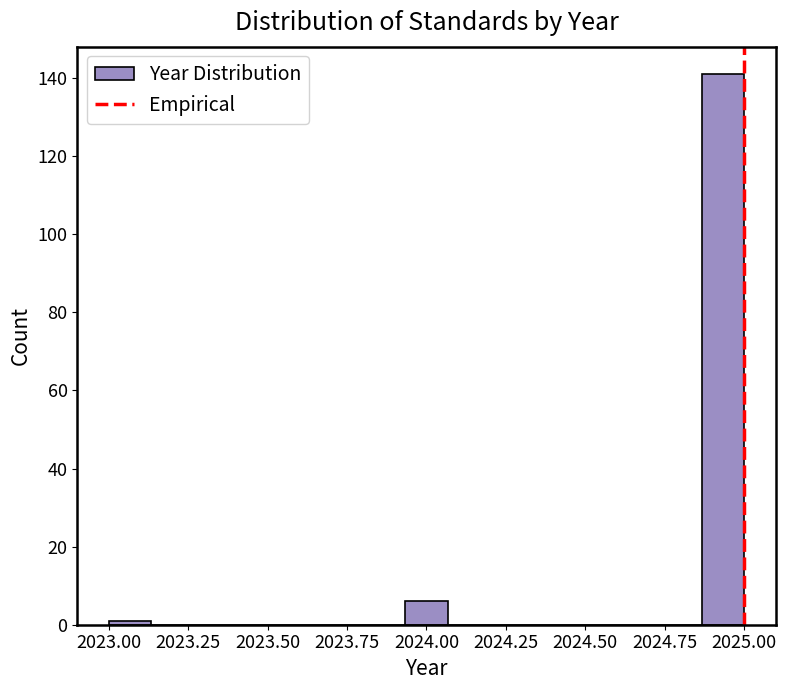

Around what value on the x-axis is the tallest bar? Give the approximate position of its centre, as read against the axis.

2024.95